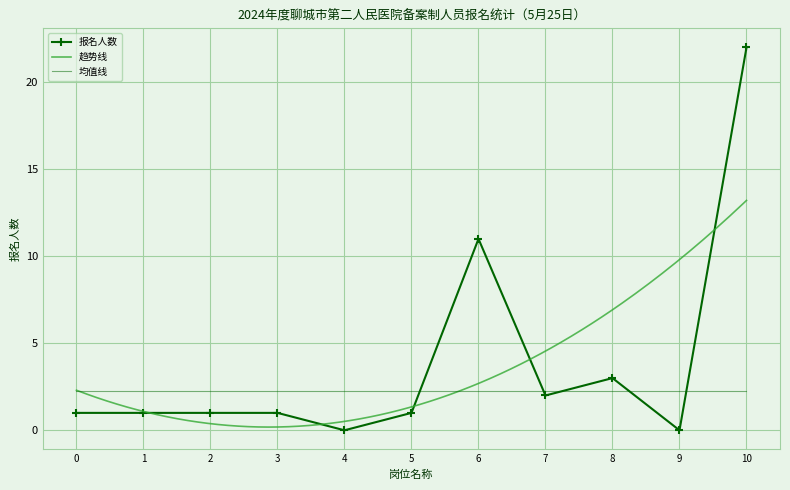

What is the maximum value for 均值线?

2.3